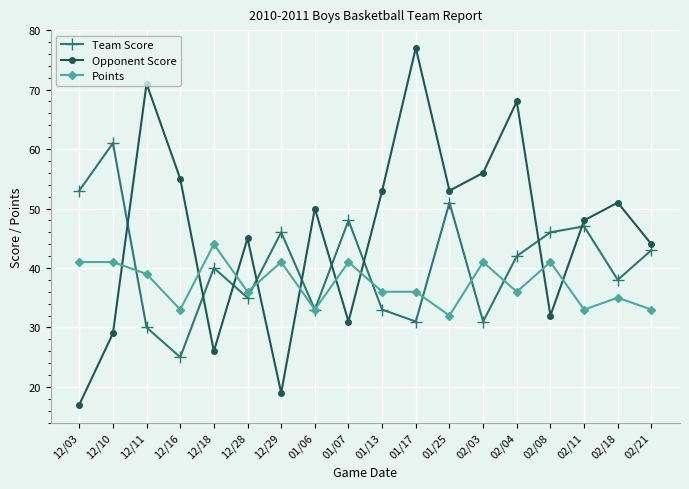

At how many categories does at least one series exceed 47?

13